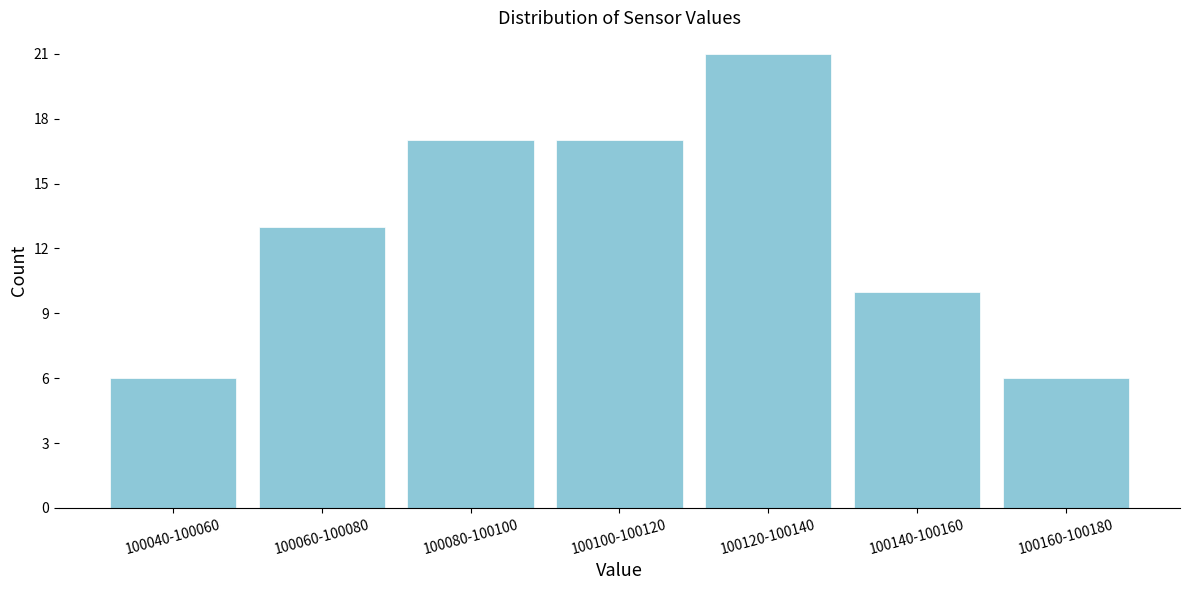

Reading left to right, transcribe all the data shown in this chart.

6	13	17	17	21	10	6